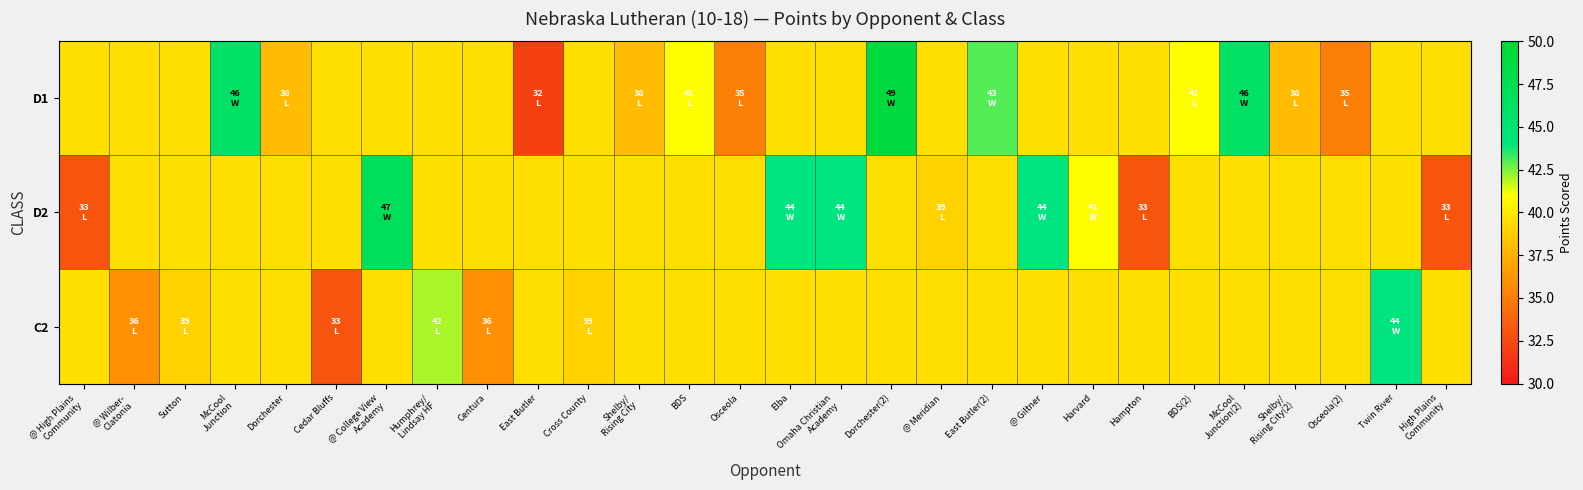

List the series in order of their overall mean, highest first.

D1, D2, C2